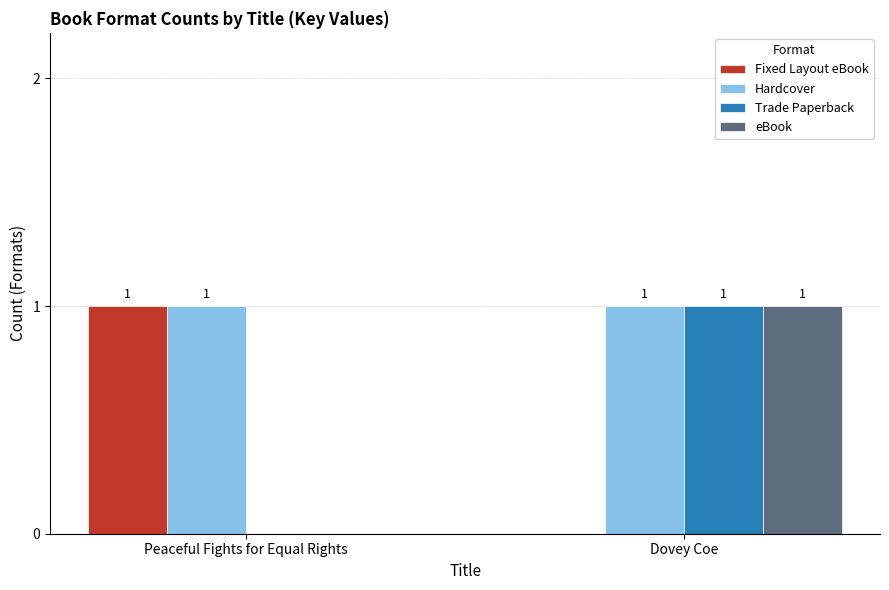

The value of Hardcover at Dovey Coe is 1. True or false?

True